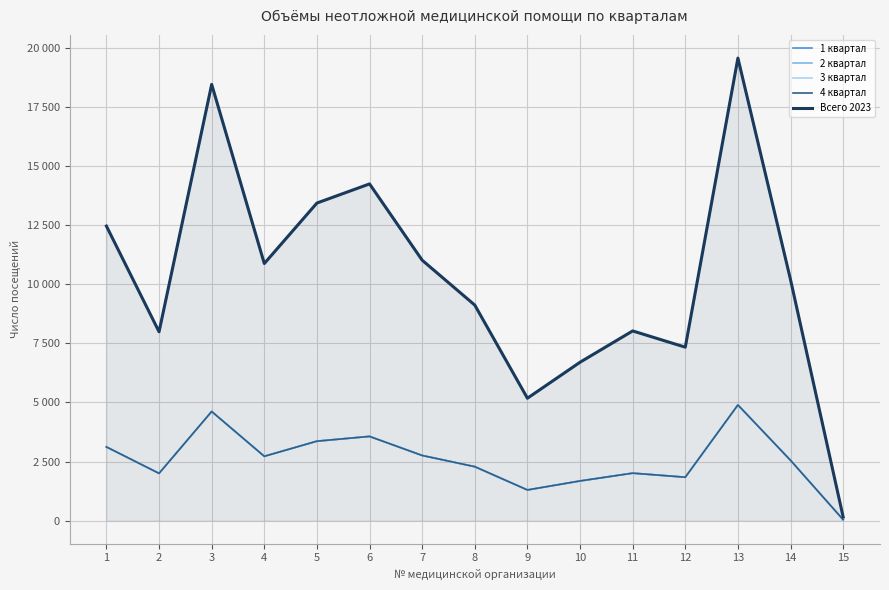

Which category has the highest value across all series?

13